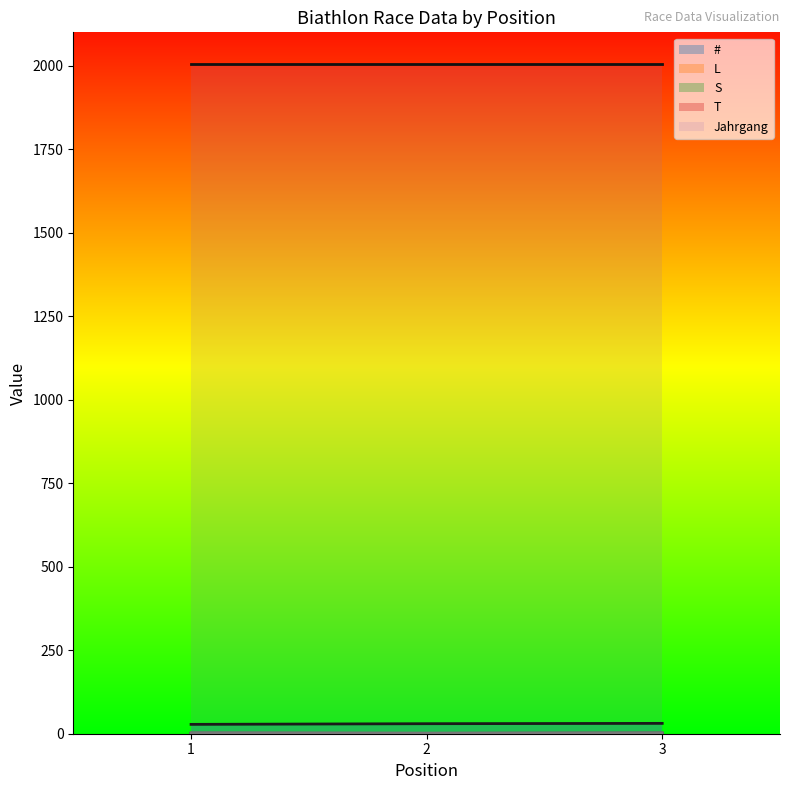

The # series shows 28 at 1. True or false?

True